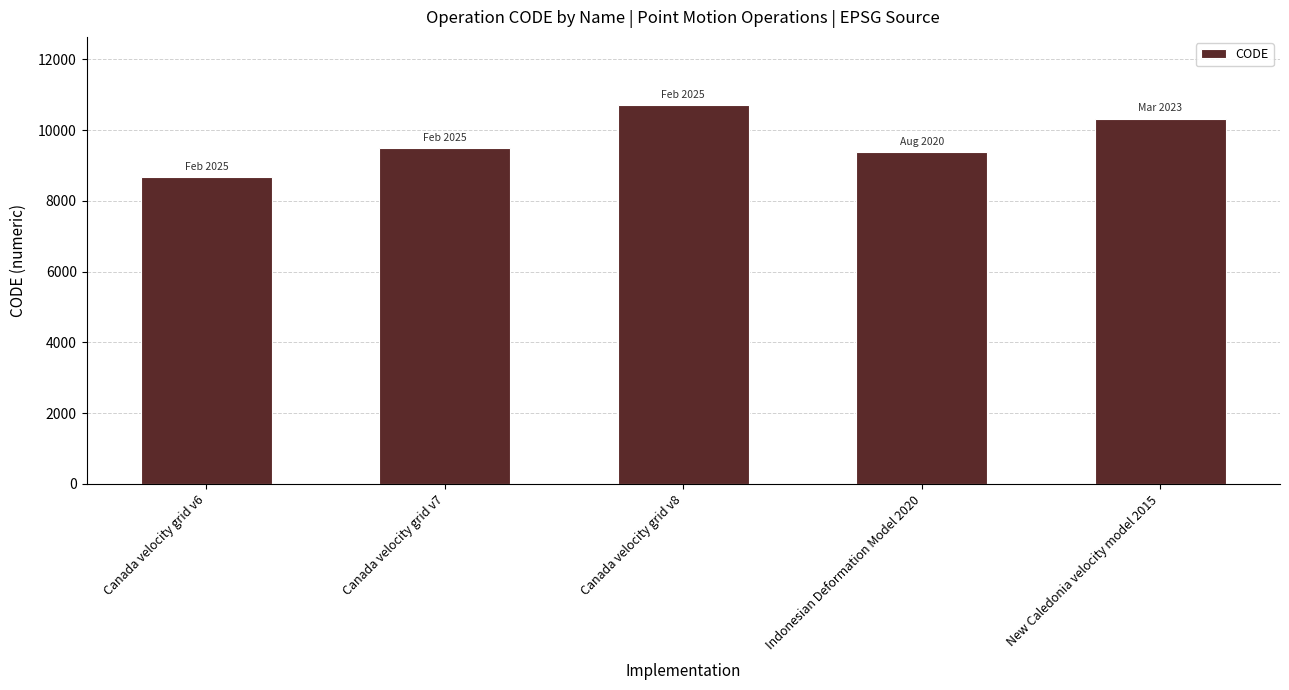

Approximately how many times larger is the value at Indonesian Deformation Model 2020 compared to Canada velocity grid v7?

1.0